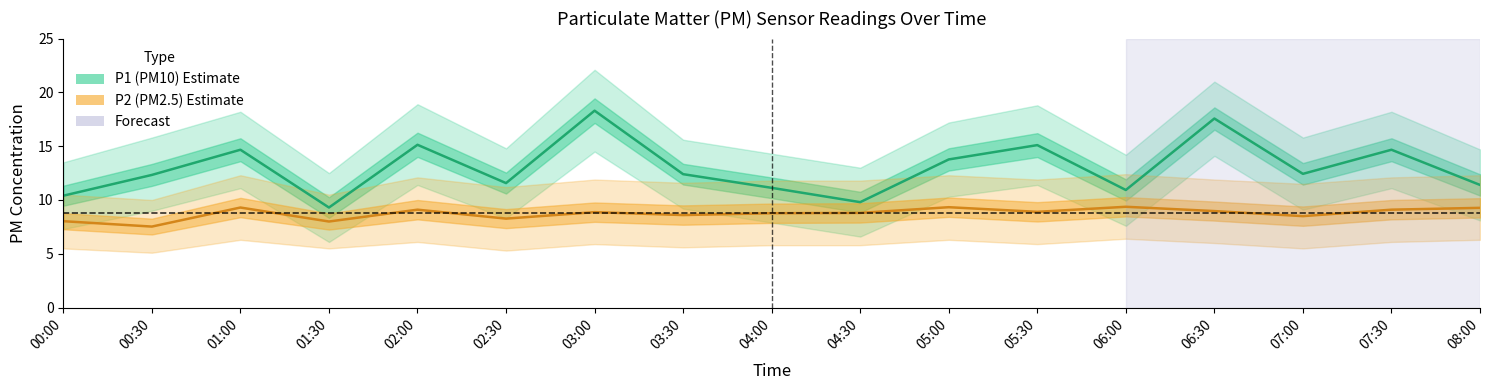

True or false: P1 (PM10) and P2 (PM2.5) cross at least once.

False